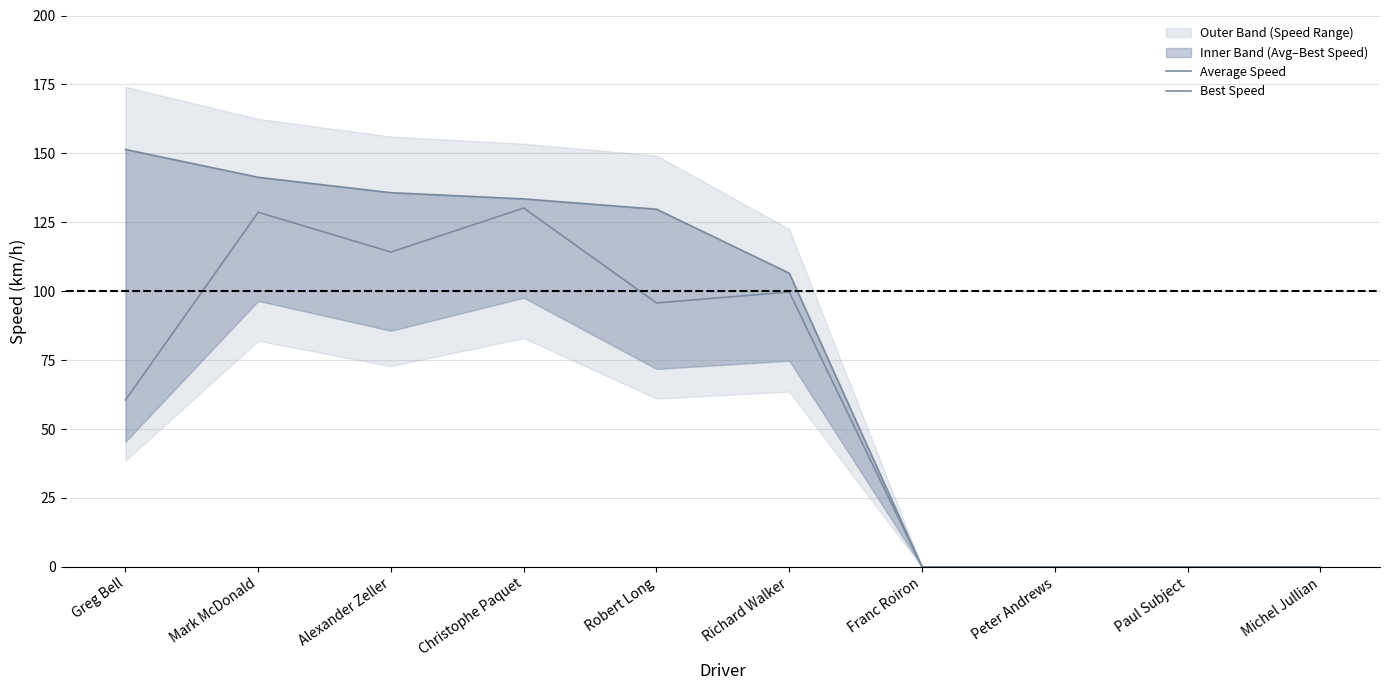

Rank the series at Peter Andrews from lowest to highest value.

Average Speed, Best Speed